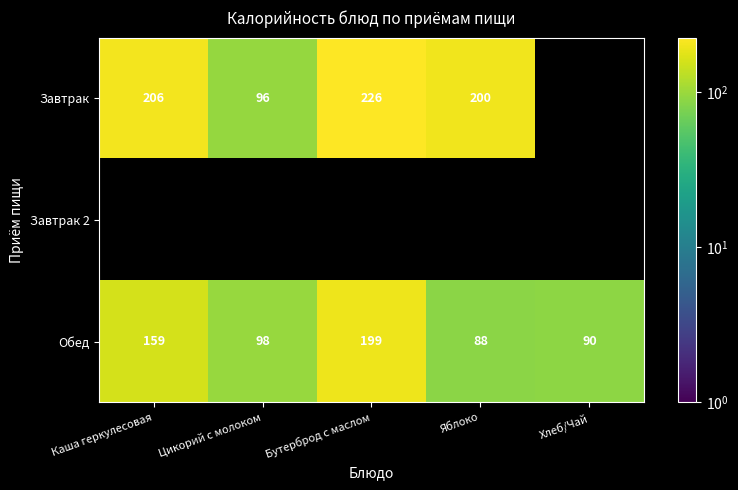

What is the greatest value displayed?

226.0